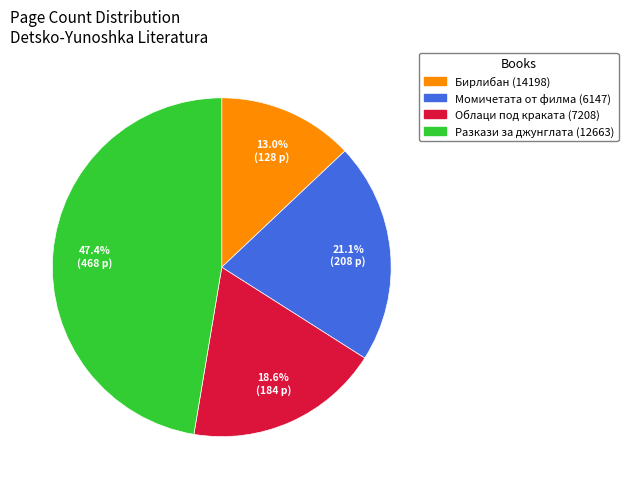

Do Момичетата от филма (6147) and Бирлибан (14198) together represent more than half of the pie?

No